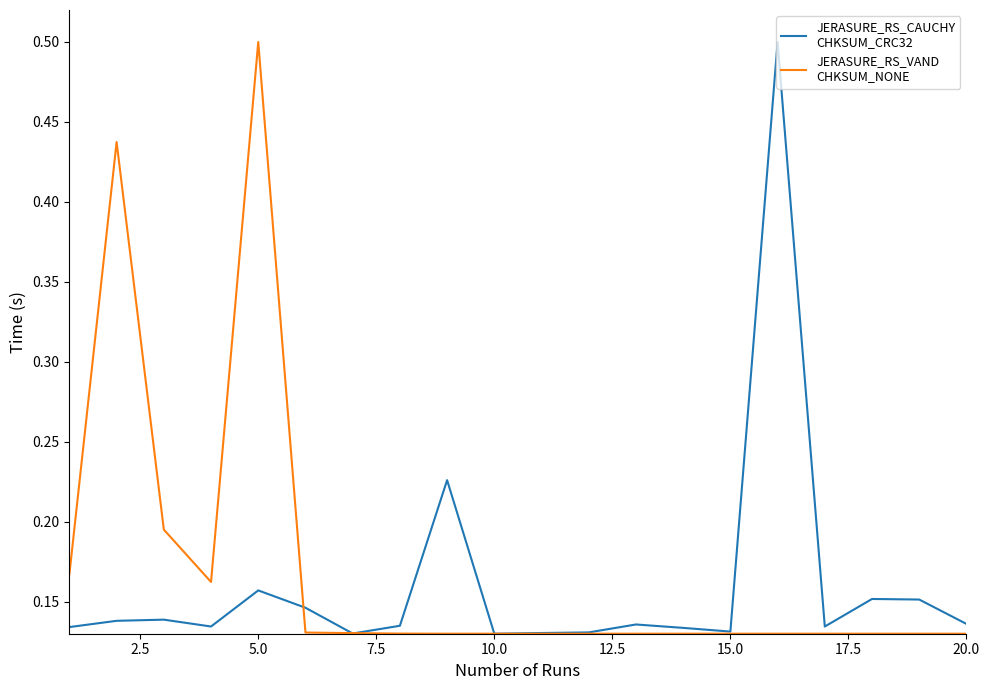

What is the greatest value displayed?

0.5